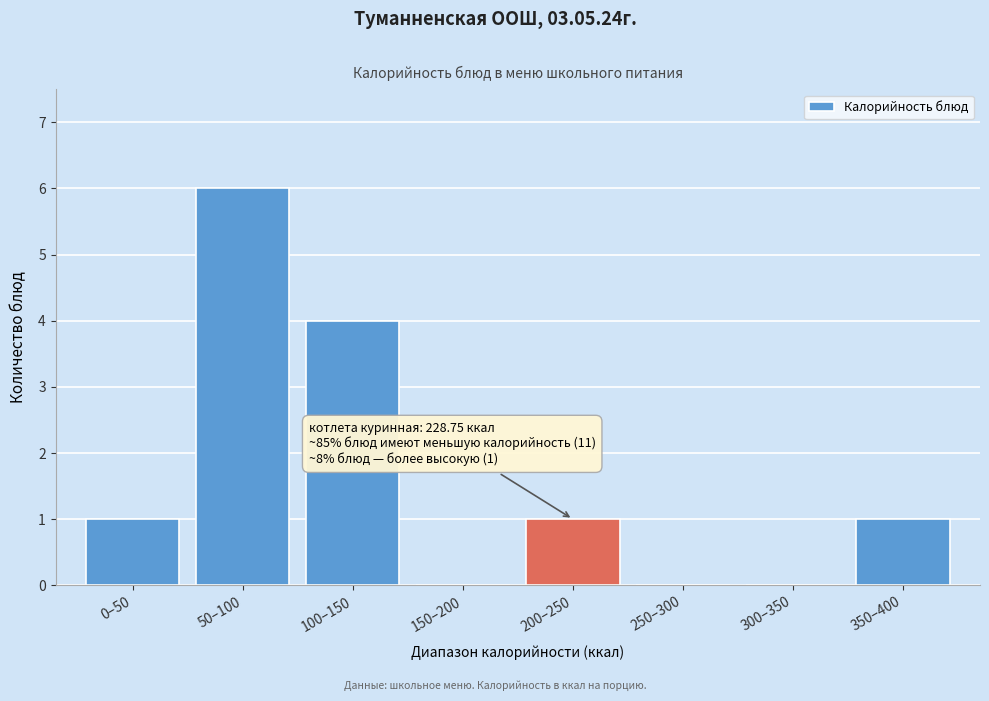

Reading left to right, extract all data points from this chart.

0–50=1	50–100=6	100–150=4	150–200=0	200–250=1	250–300=0	300–350=0	350–400=1